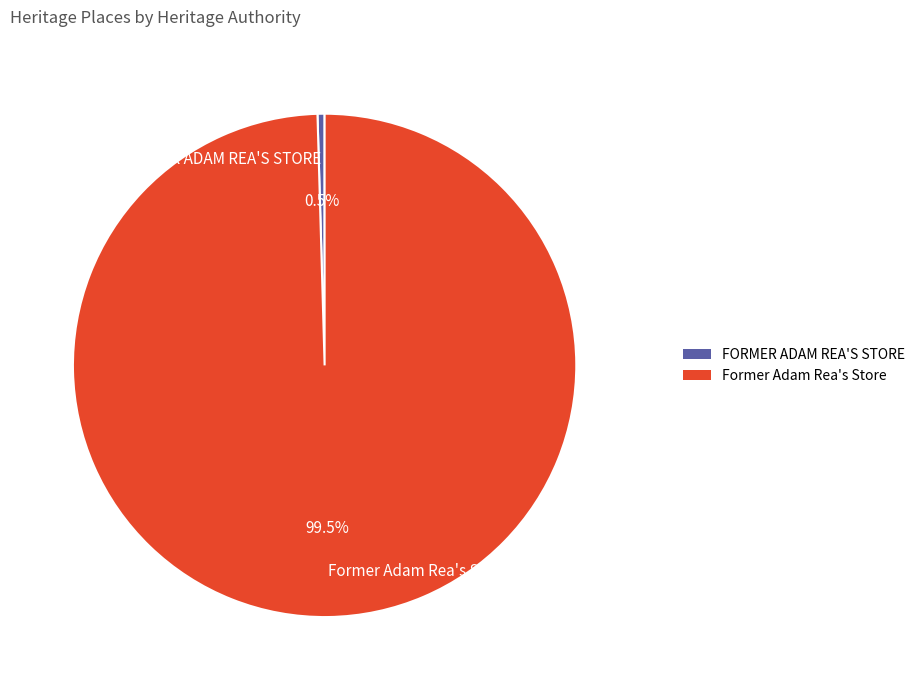

What is the smallest slice in the pie chart?

FORMER ADAM REA'S STORE